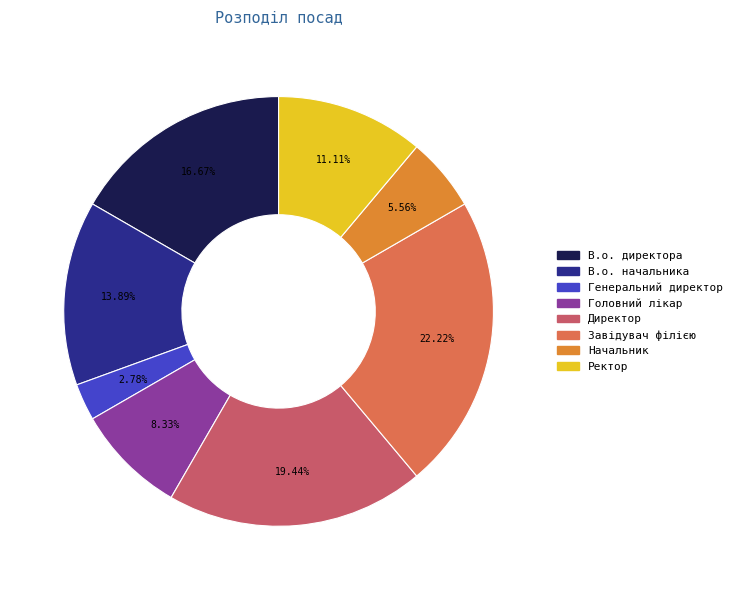

True or false: Начальник accounts for 6% of the total.

True